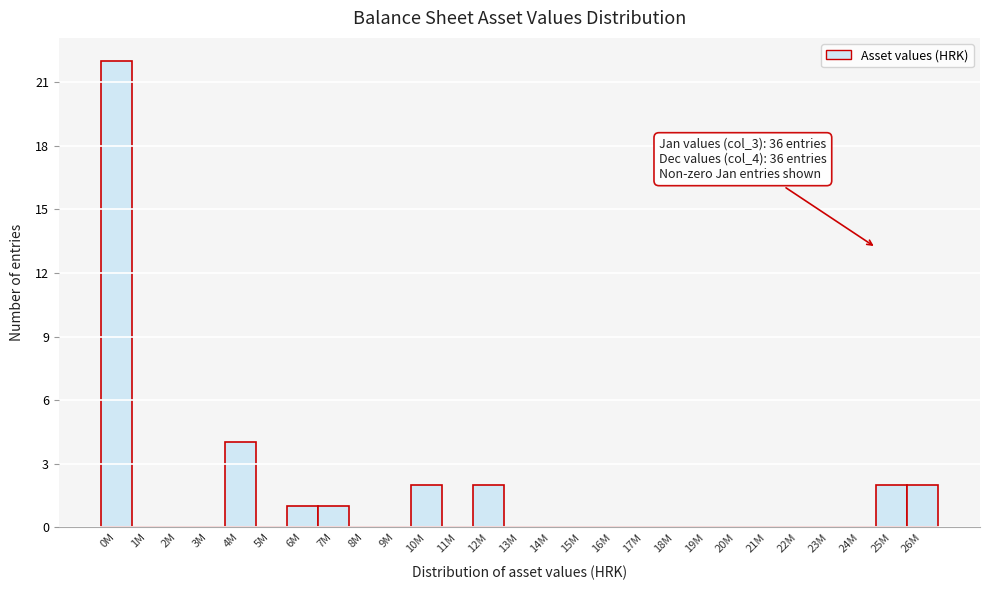

Reading right to left, list all the values displayed in this chart.

26M=2	25M=2	24M=0	23M=0	22M=0	21M=0	20M=0	19M=0	18M=0	17M=0	16M=0	15M=0	14M=0	13M=0	12M=2	11M=0	10M=2	9M=0	8M=0	7M=1	6M=1	5M=0	4M=4	3M=0	2M=0	1M=0	0M=22